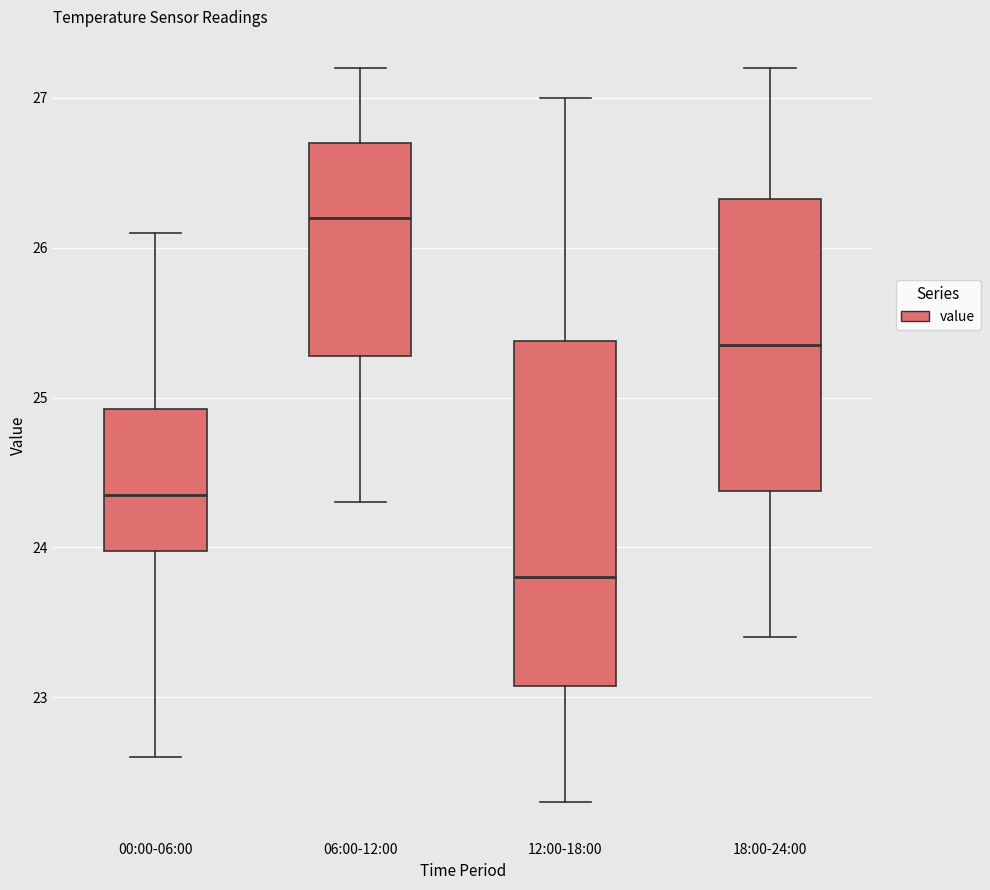

Reading left to right, read every box against the y-axis: the position of its median line, the range the box covers, and the ends of its whiskers. The values are not printed on the chart, so give them approximately, as read against the axis.

00:00-06:00: median 24.4, box 24.0 to 24.9, whiskers 22.6 to 26.1
06:00-12:00: median 26.2, box 25.3 to 26.7, whiskers 24.3 to 27.2
12:00-18:00: median 23.8, box 23.1 to 25.4, whiskers 22.3 to 27.0
18:00-24:00: median 25.4, box 24.4 to 26.3, whiskers 23.4 to 27.2